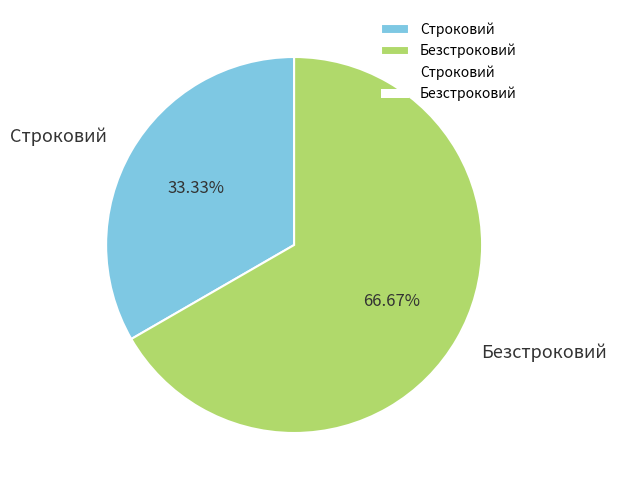

What is the ratio of the value at Безстроковий to the value at Строковий?

2.0